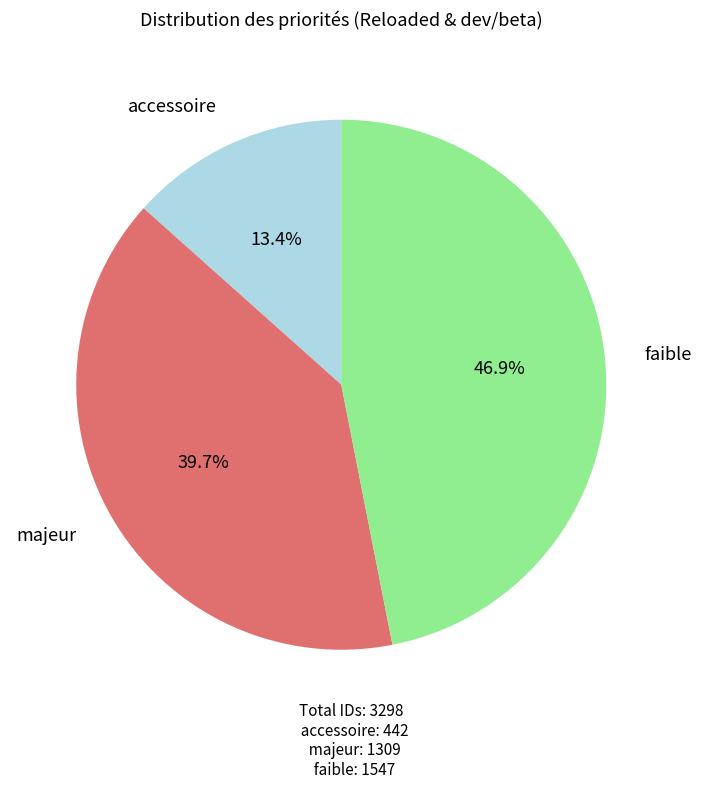

Is there a majority slice in this chart?

No